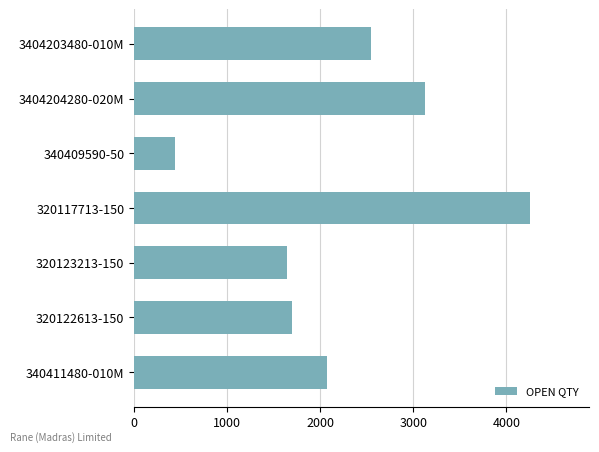

What is the ratio of the value at 340411480-010M to the value at 340409590-50?

4.7